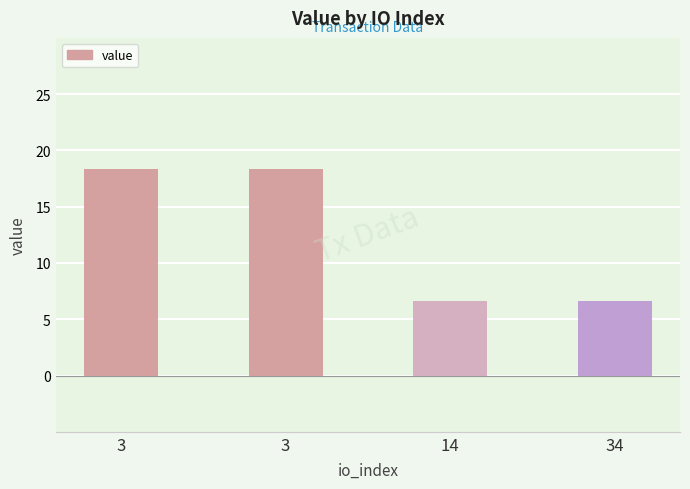

How many data points are above 18?

2